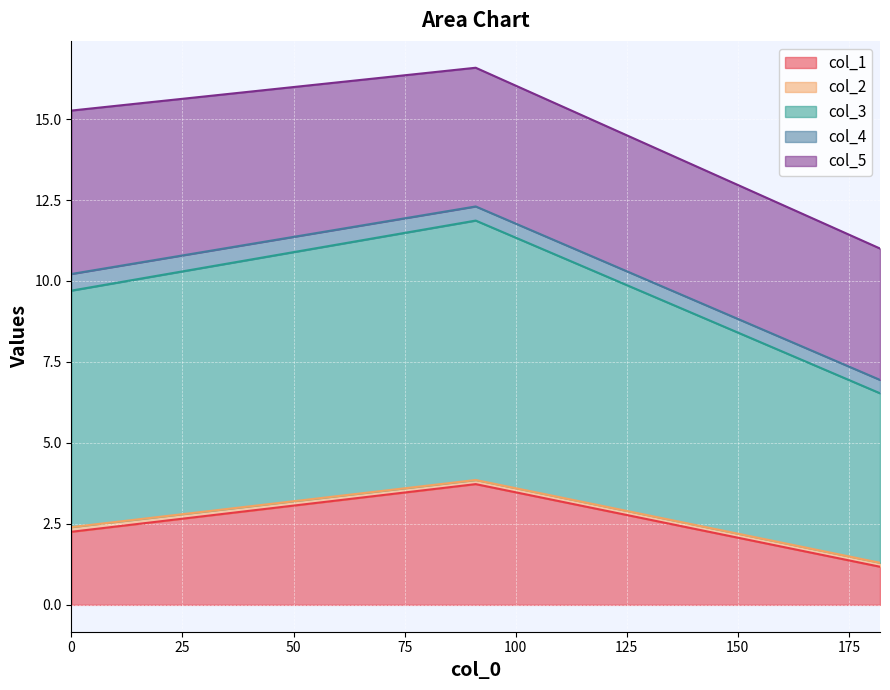

How many lines are shown in the chart?

5